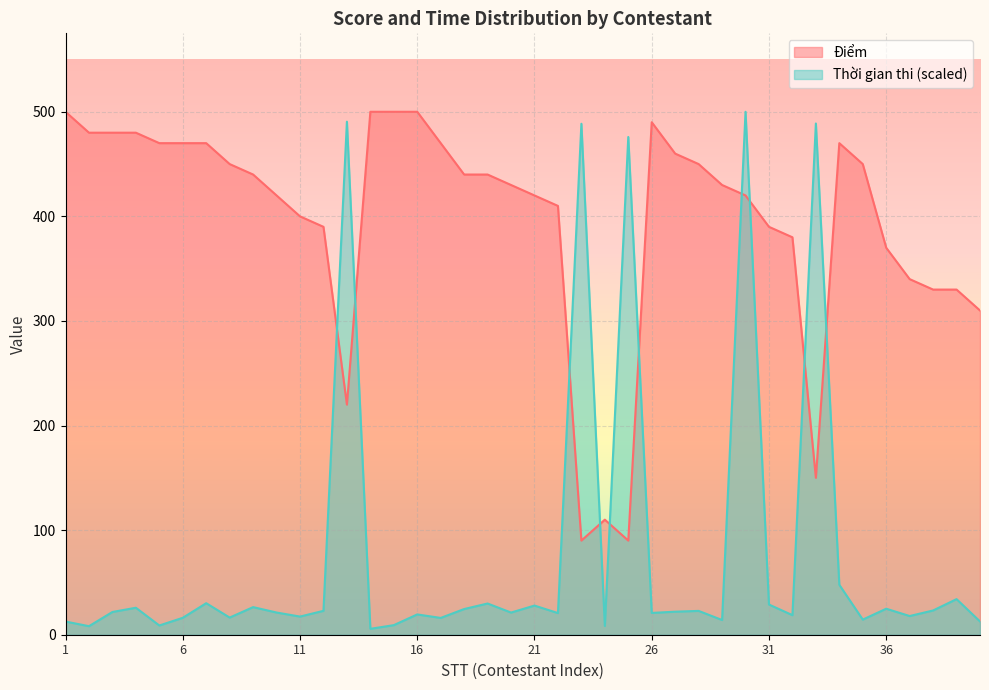

At which category does Điểm reach its first local peak?

24